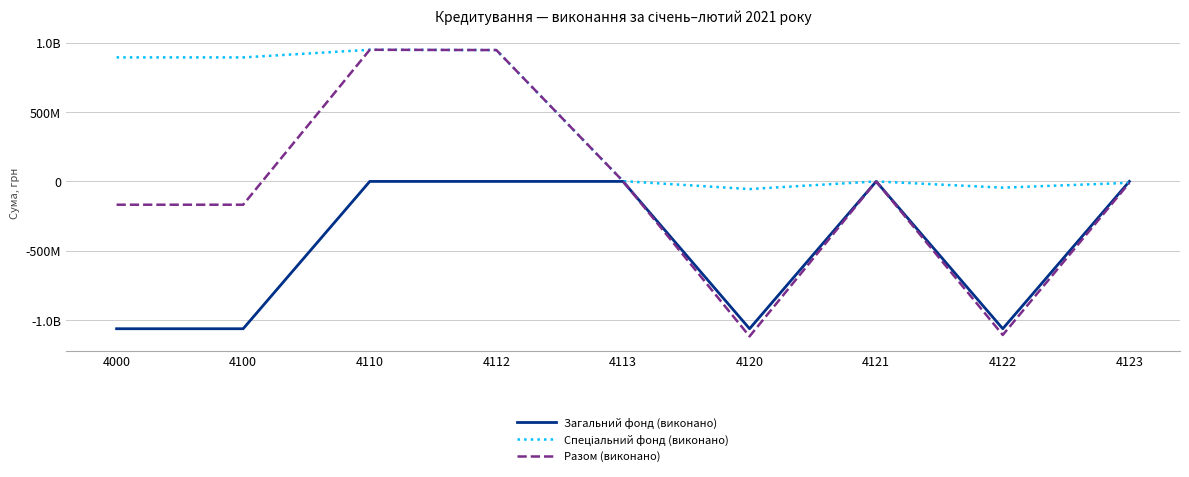

What is the difference between the highest and lowest values at 4110?

949029353.1